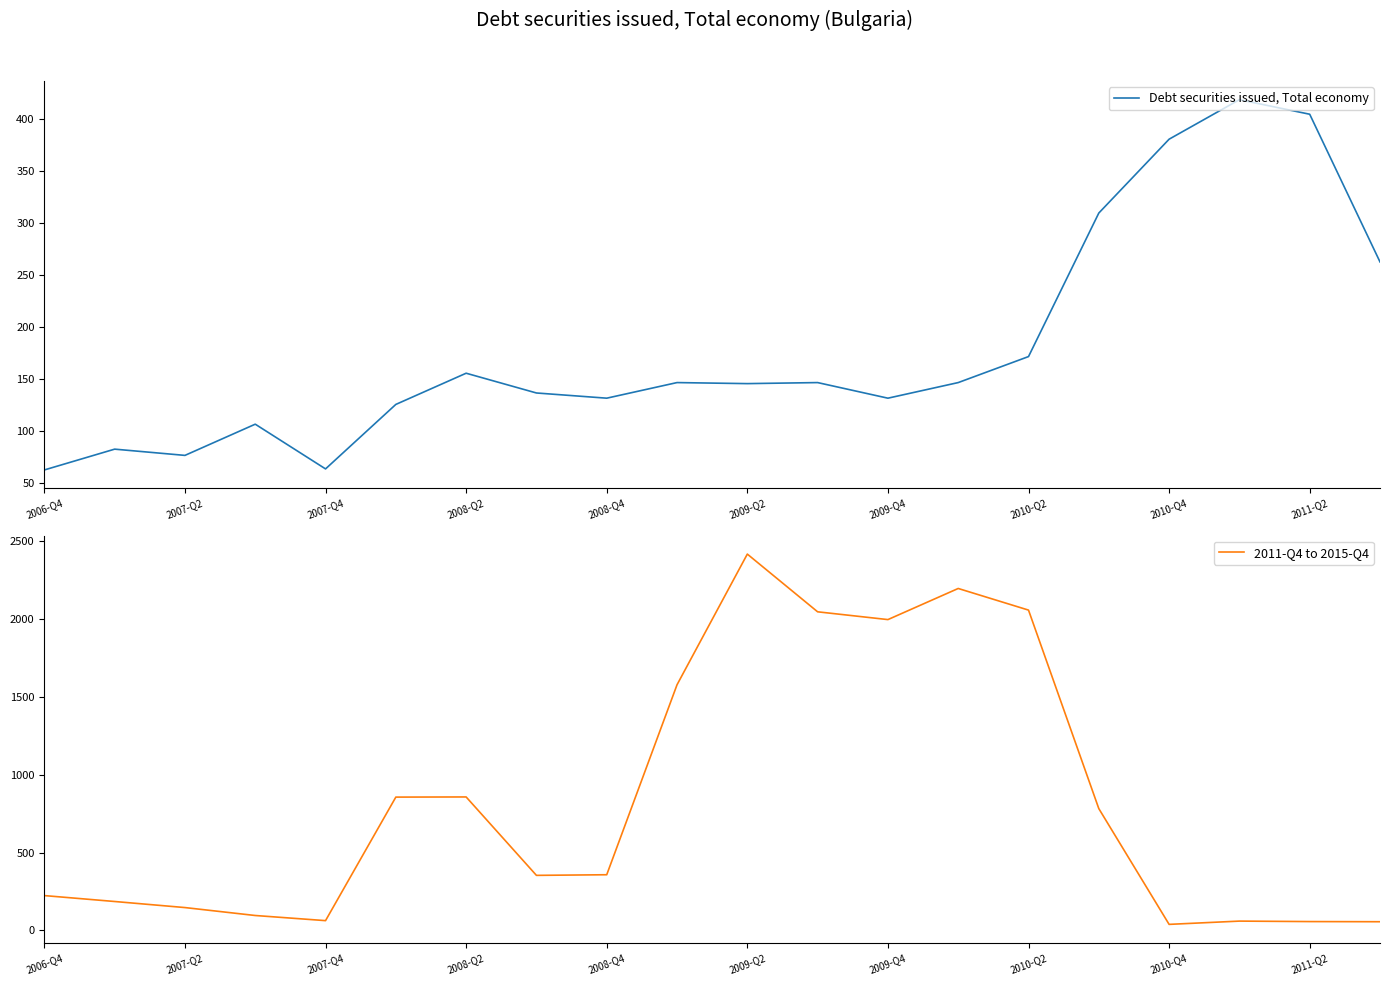

Which series has the largest total across all categories?

2011-Q4 to 2015-Q4